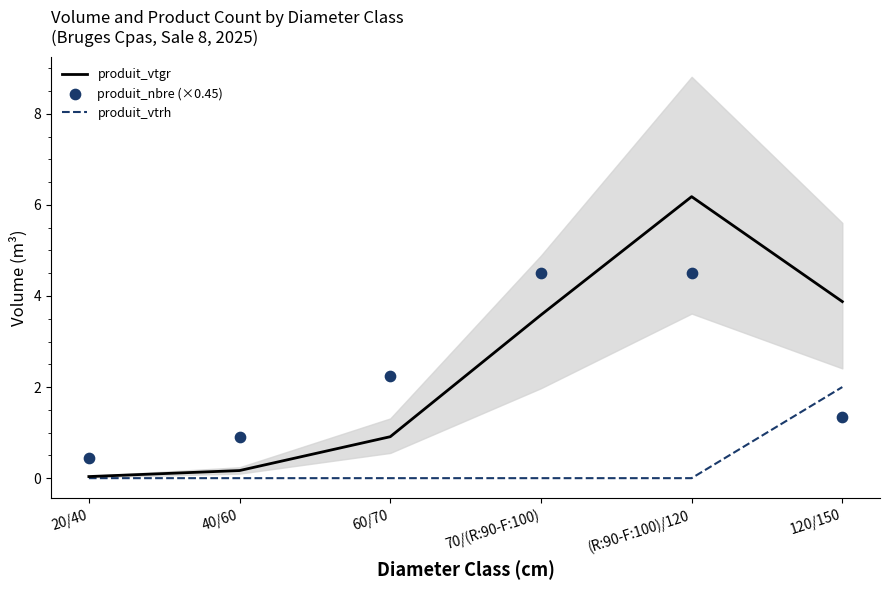

Which series has the widest spread of Y values?

produit_vtgr